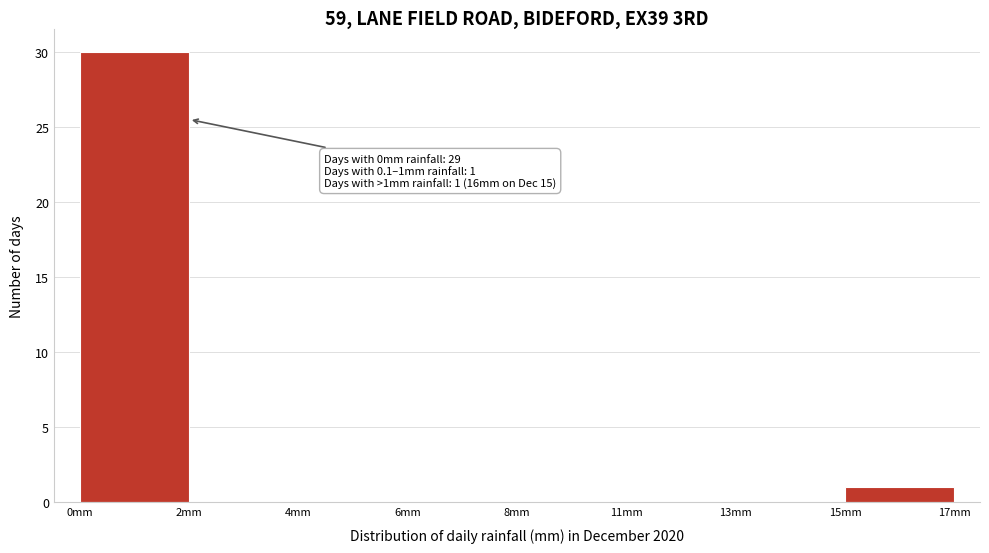

Reading left to right, list all the values displayed in this chart.

0mm=30	2mm=0	4mm=0	6mm=0	8mm=0	11mm=0	13mm=0	15mm=1